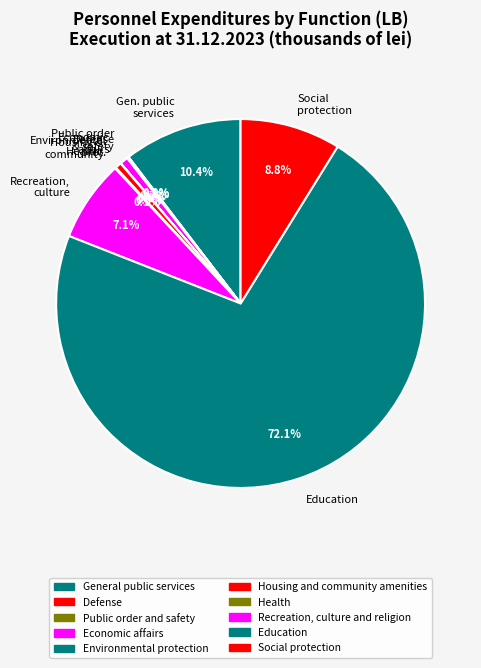

What is the majority slice?

Education